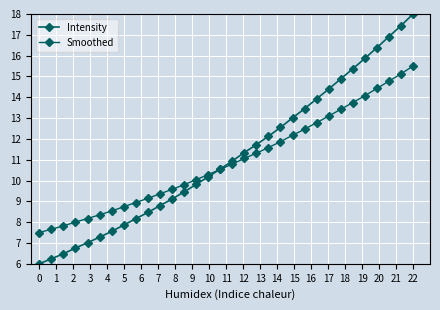

How many data points in Intensity are less than 10?

14